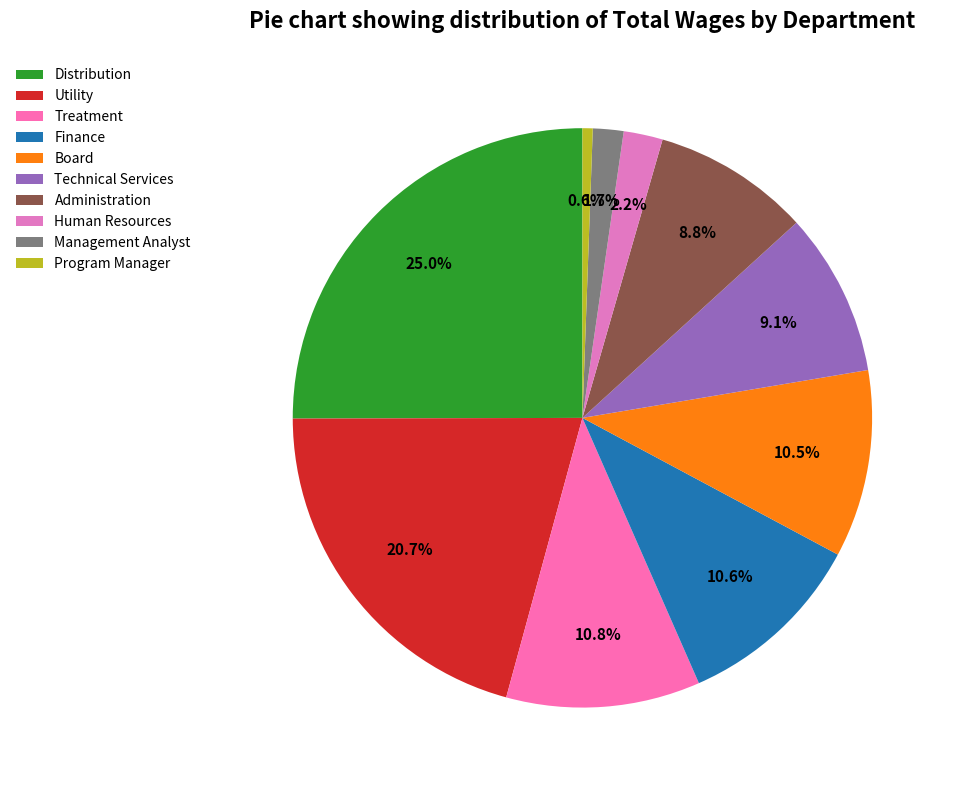

Between Human Resources and Management Analyst, which is larger?

Human Resources